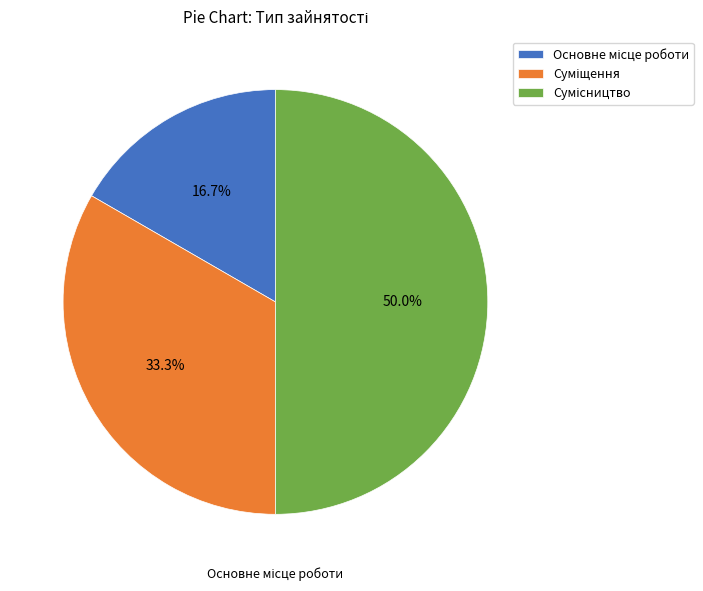

Between Суміщення and Сумісництво, which is larger?

Сумісництво